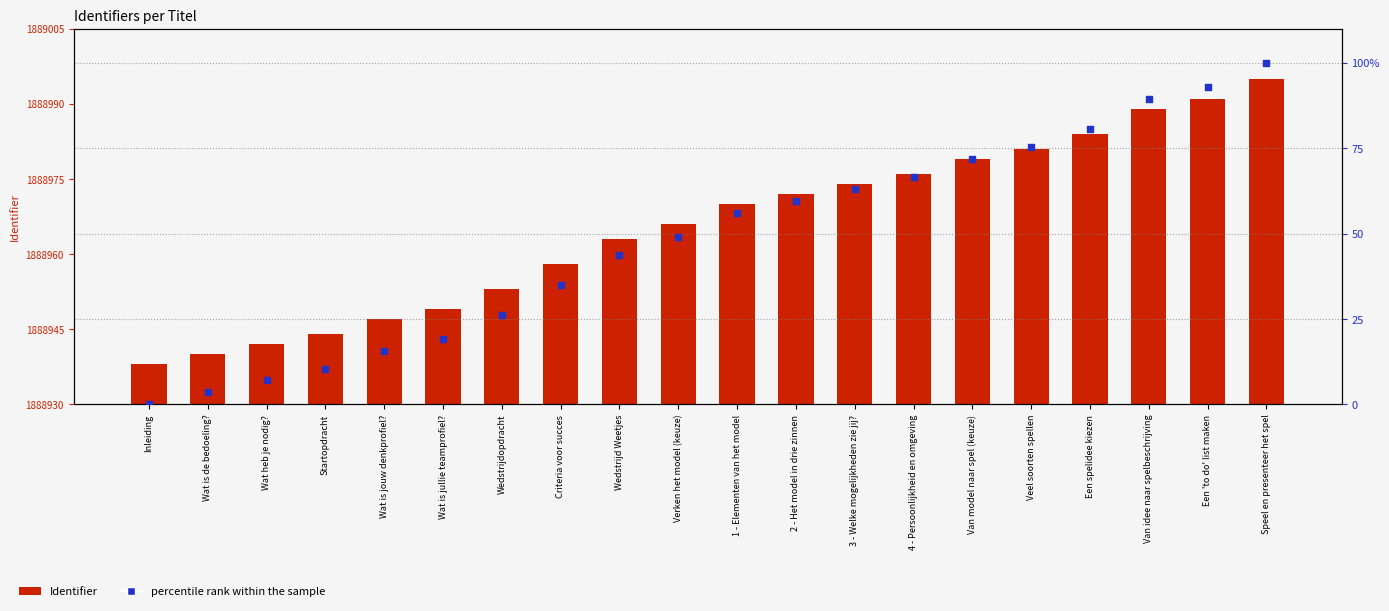

Which series contains the lowest Y value?

percentile rank within the sample